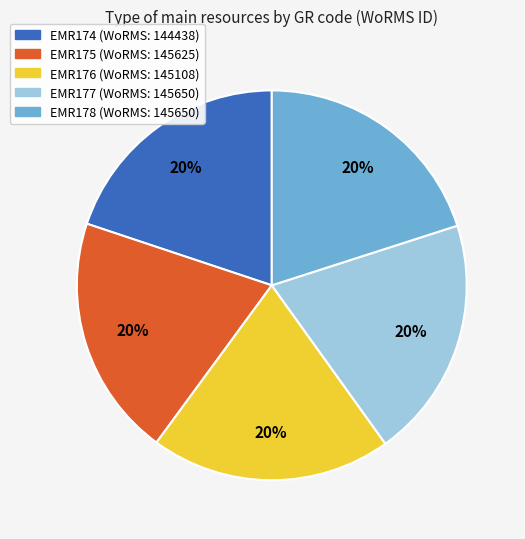

The EMR176 slice represents 20% of the pie. True or false?

True